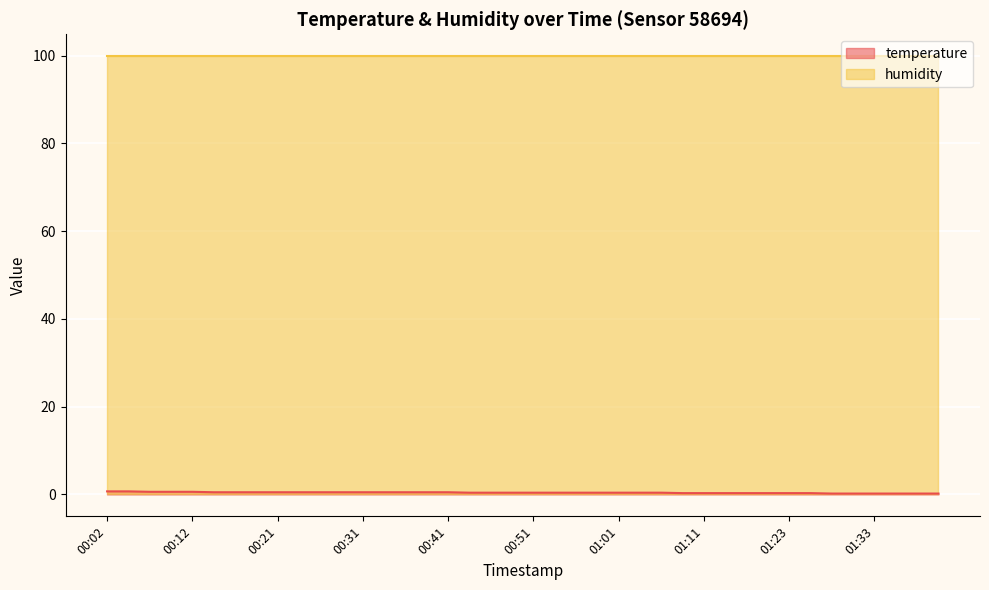

How many data points does each series have?

40